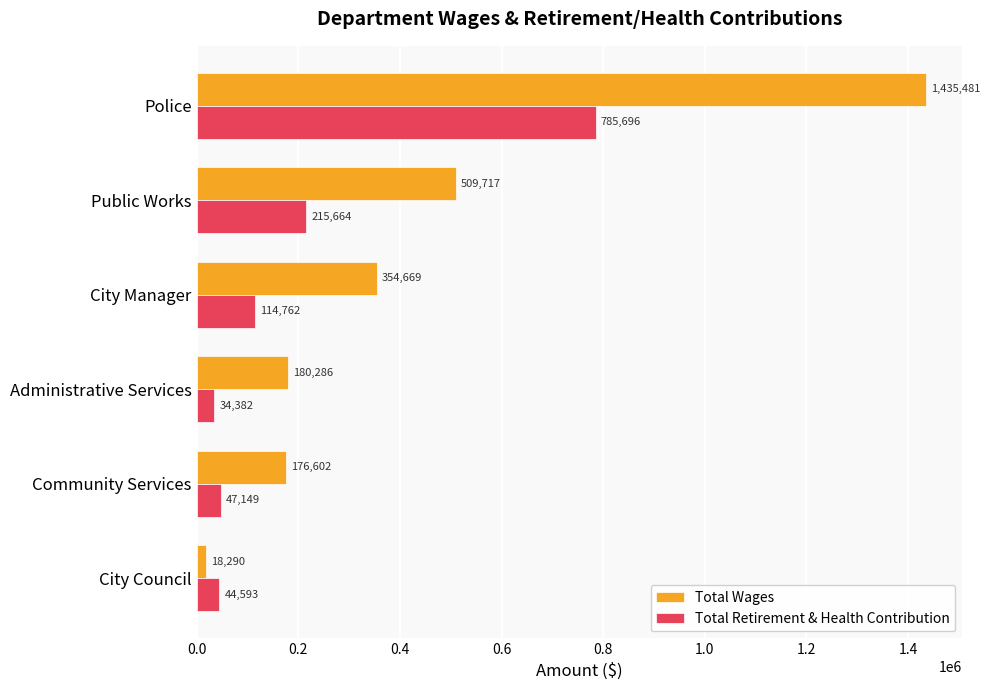

What value does the Total Retirement & Health Contribution series have at Public Works, to the nearest 50?

215650